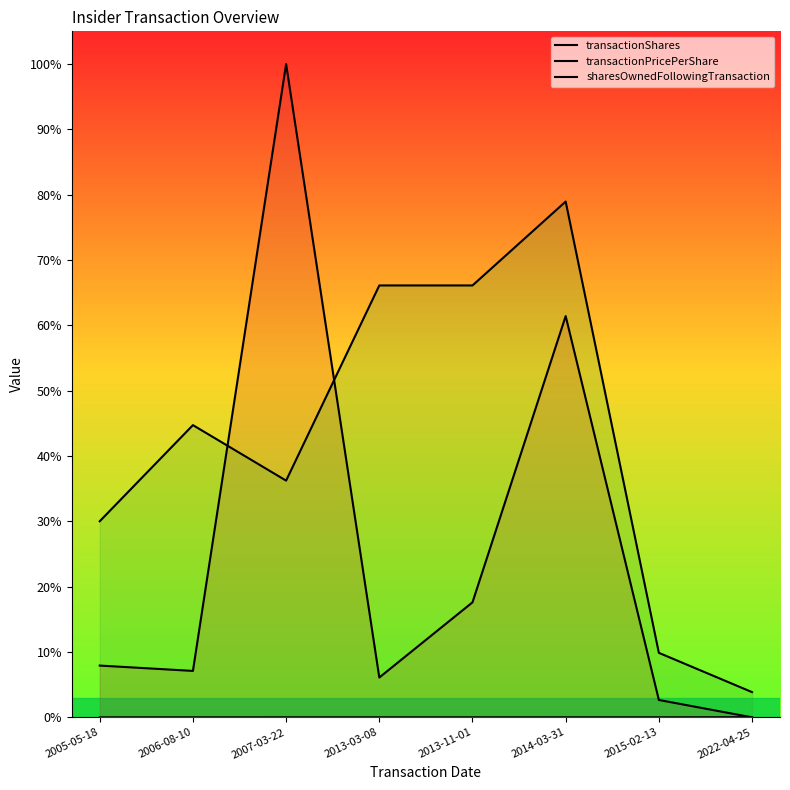

Is it true that transactionShares equals 0.1 at 2013-11-01?

False